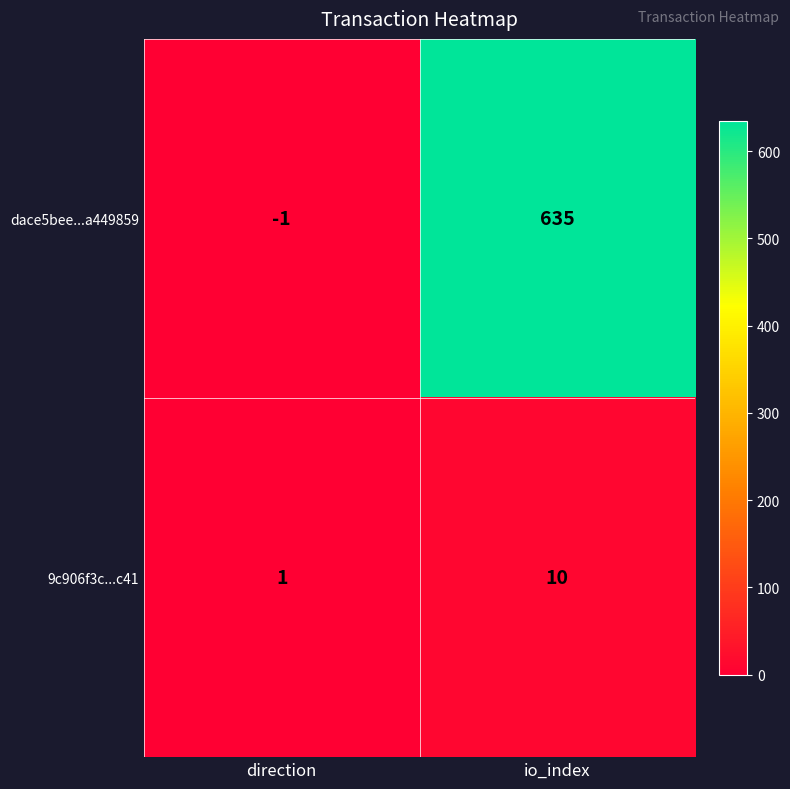

How many values in the dace5bee...a449859 series are below 635?

1